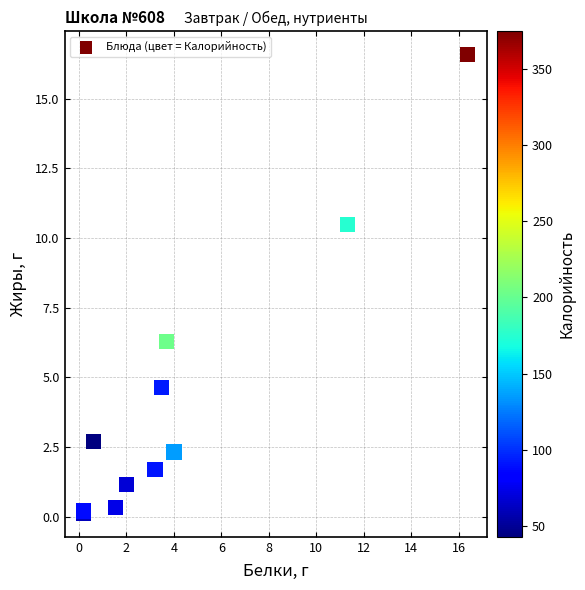

What Y value in the scatter plot is closest to 8?

6.3